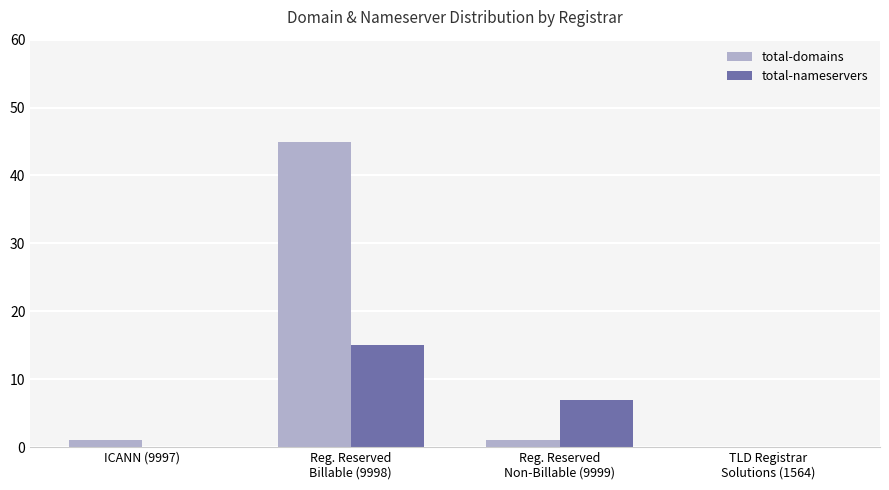

Which series has the widest spread of values?

total-domains